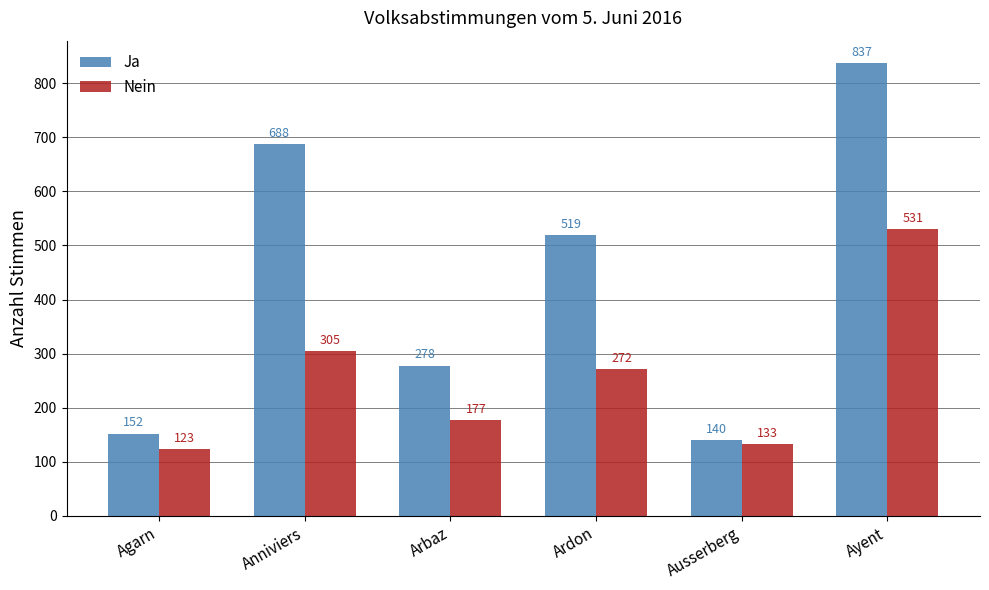

What value does the Nein series have at Ausserberg, to the nearest 5?

135